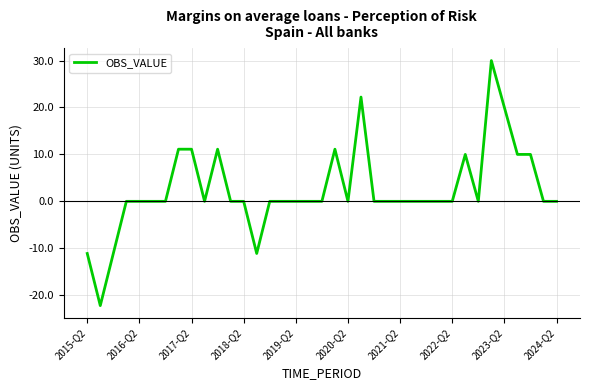

What is the difference between the maximum and minimum values?

52.2